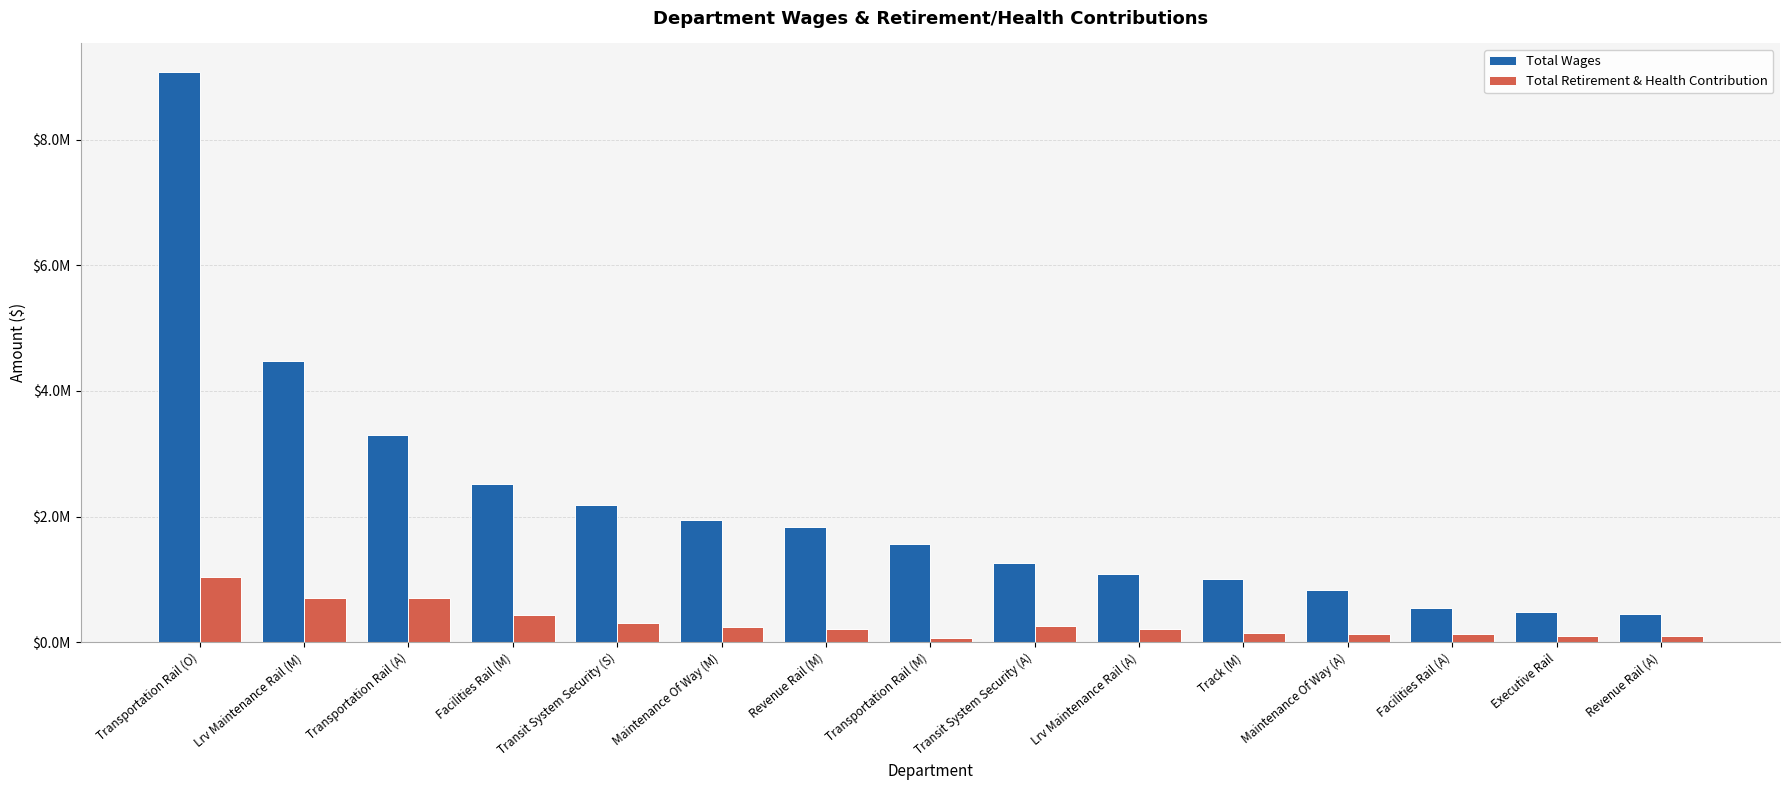

Rank the categories by Total Wages value from highest to lowest.

Transportation Rail (O), Lrv Maintenance Rail (M), Transportation Rail (A), Facilities Rail (M), Transit System Security (S), Maintenance Of Way (M), Revenue Rail (M), Transportation Rail (M), Transit System Security (A), Lrv Maintenance Rail (A), Track (M), Maintenance Of Way (A), Facilities Rail (A), Executive Rail, Revenue Rail (A)